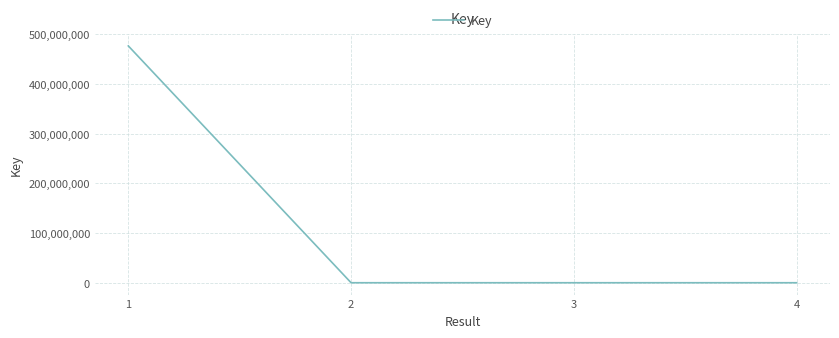

The value at 1 is 476677031. True or false?

True